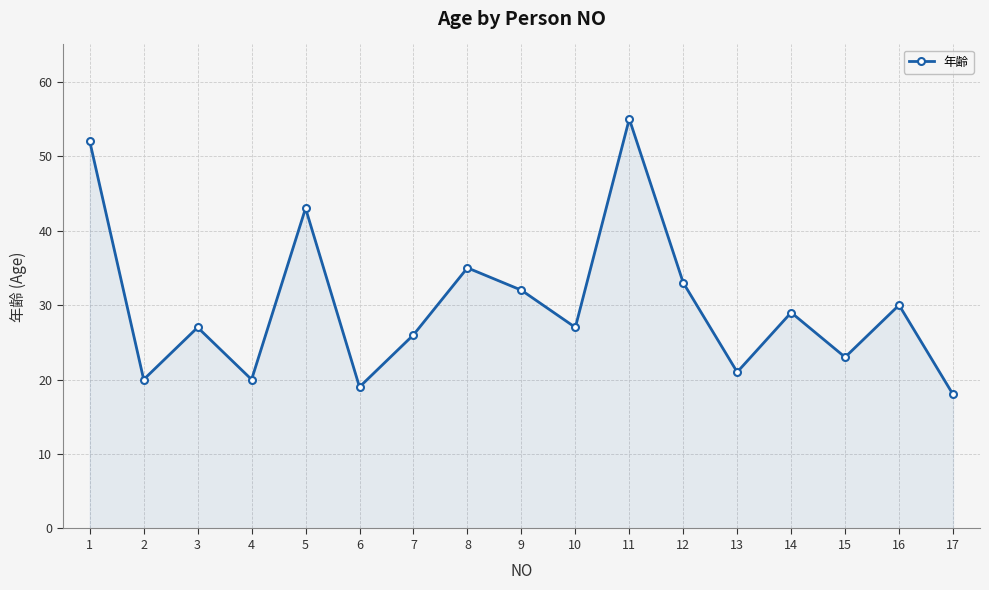

How many interior local peaks (higher than both neighbors) does the data have?

6